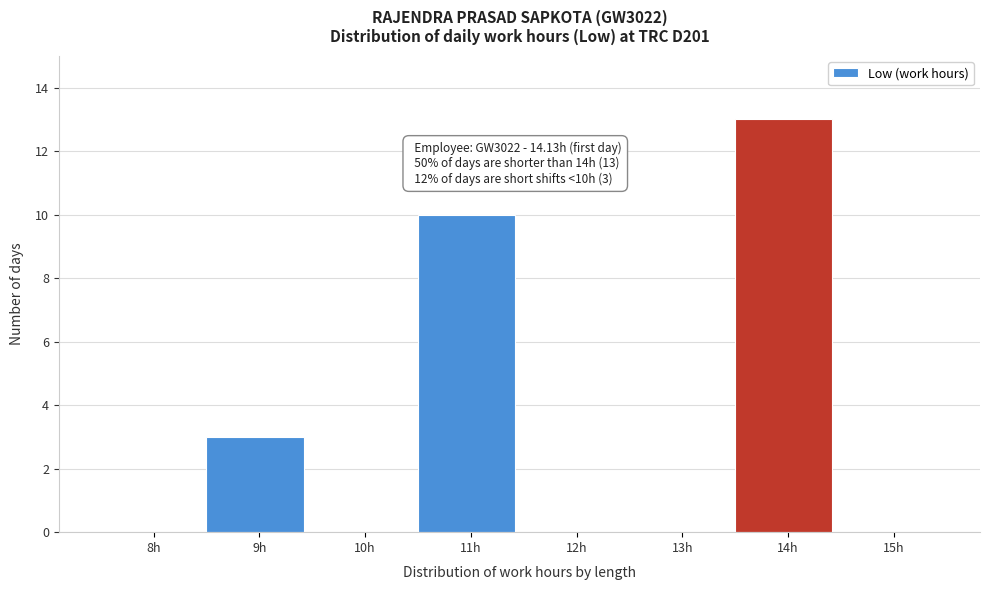

Reading left to right, extract all data points from this chart.

8h=0	9h=3	10h=0	11h=10	12h=0	13h=0	14h=13	15h=0